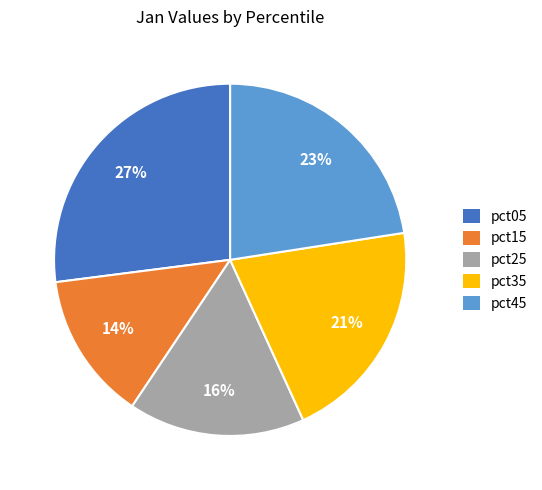

Which category has the biggest portion of the pie?

pct05